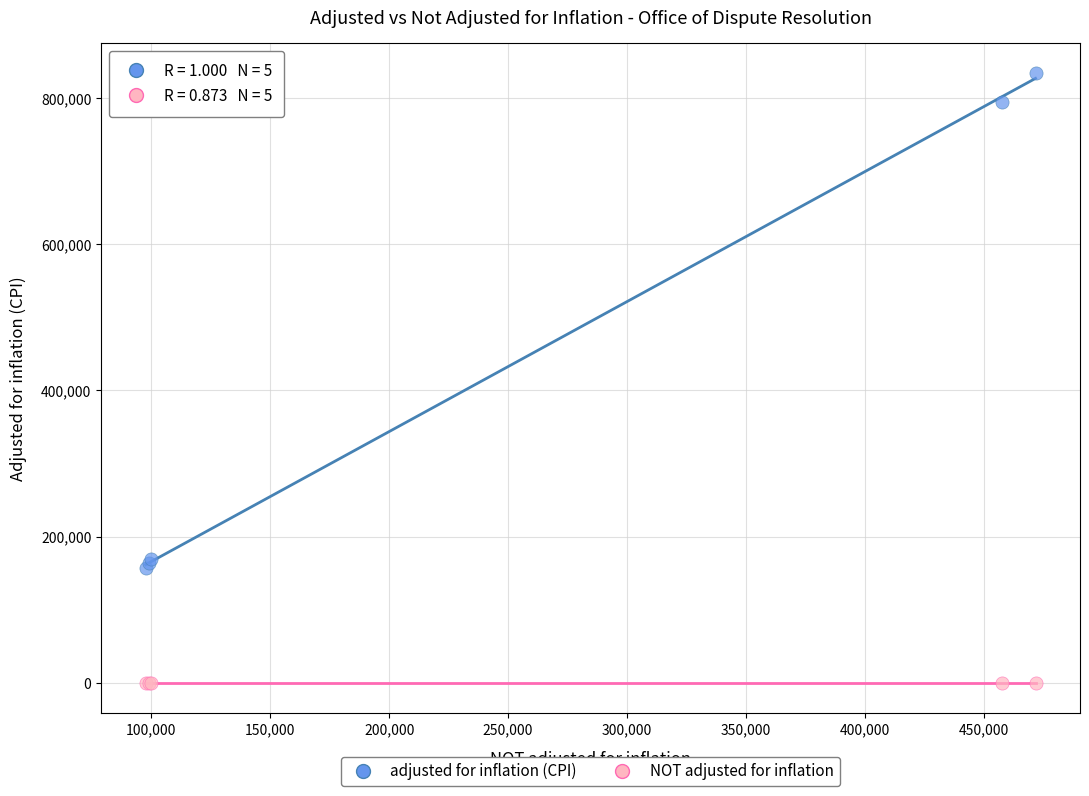

In the adjusted for inflation (CPI) series, what Y value is closest to 495711?

795093